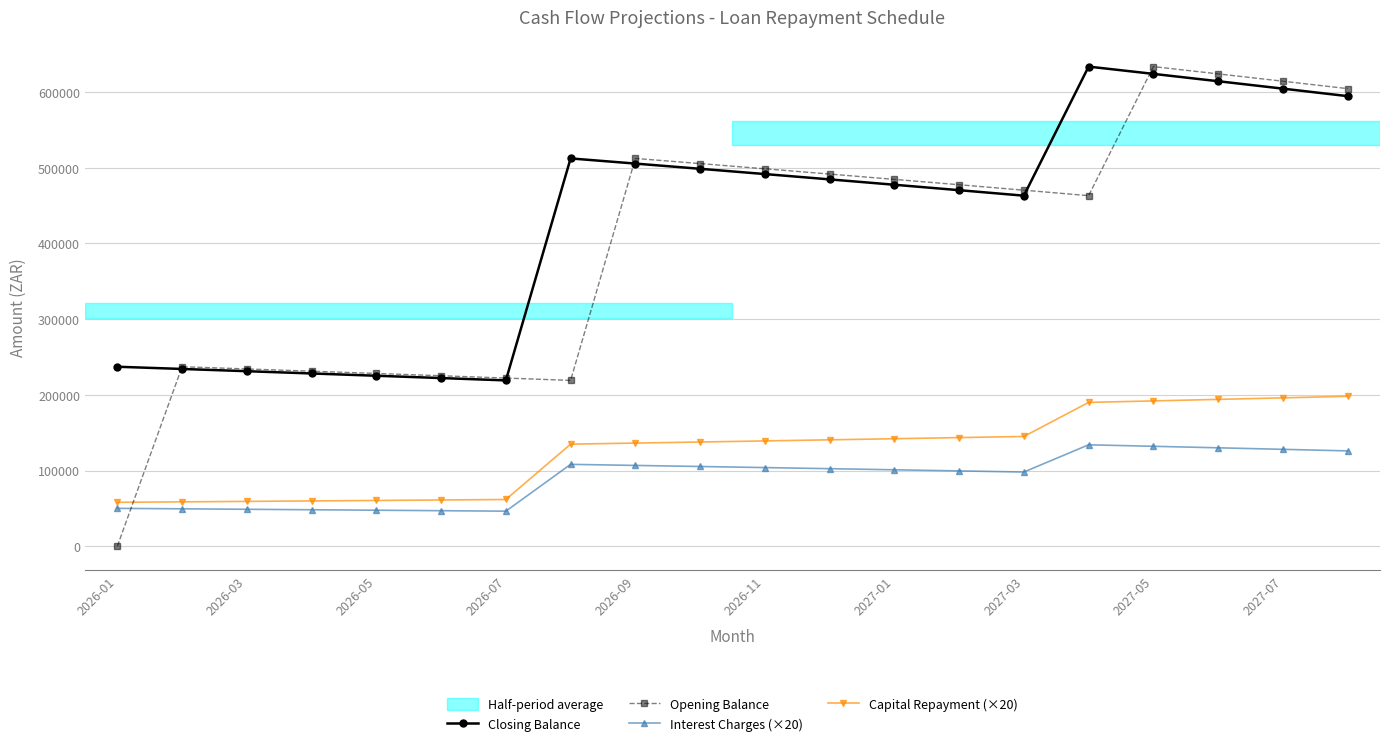

True or false: Opening Balance has more than 1 points higher than both neighbors.

True